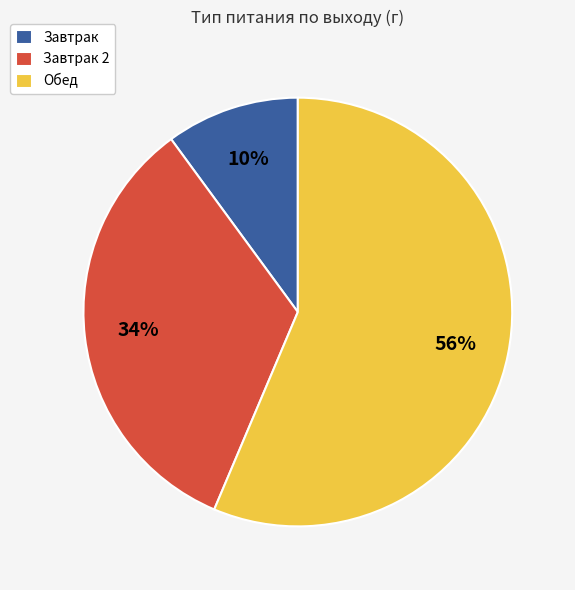

To the nearest percent, what portion does Завтрак represent?

10%